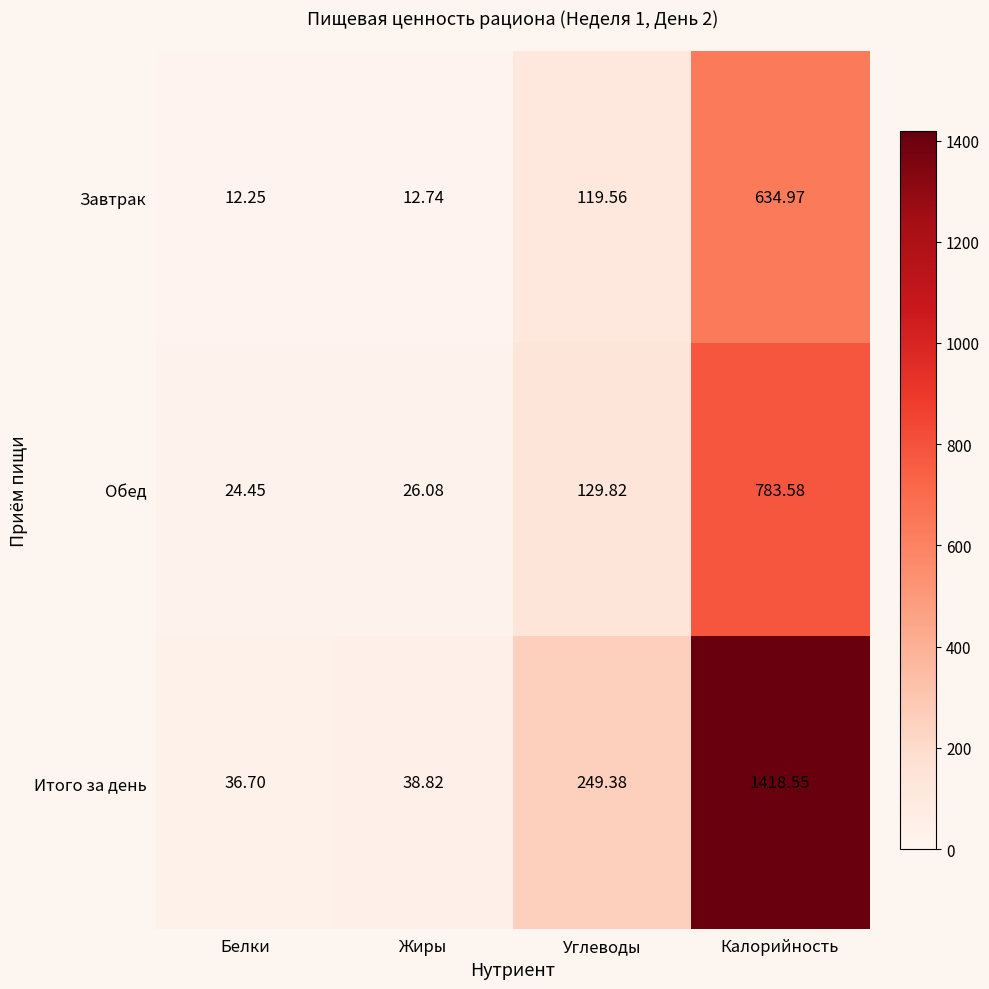

How many categories are shown in the chart?

4